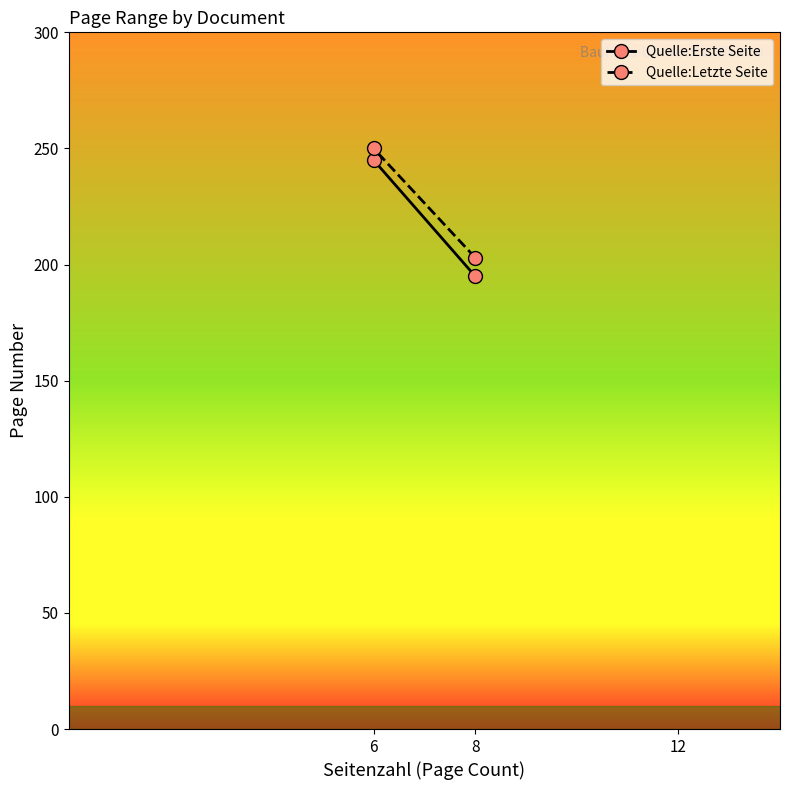

How many series are shown in this chart?

2